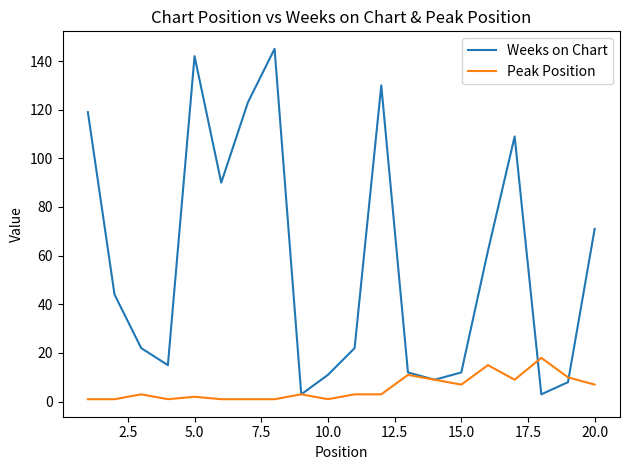

Which series has the largest range (max minus min)?

Weeks on Chart